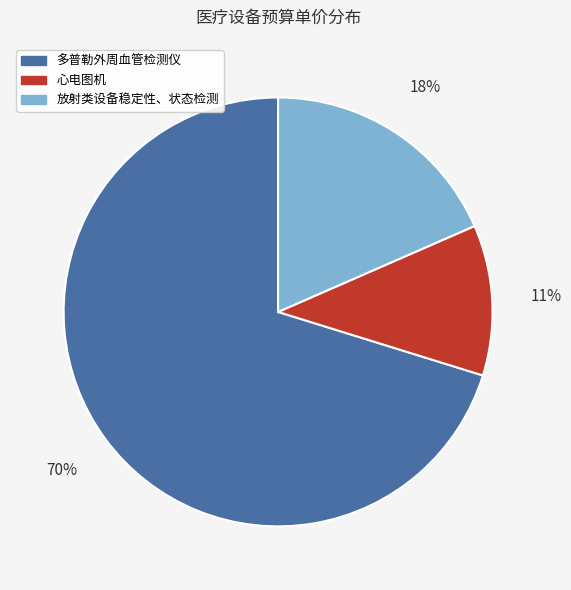

Which category has the biggest portion of the pie?

多普勒外周血管检测仪